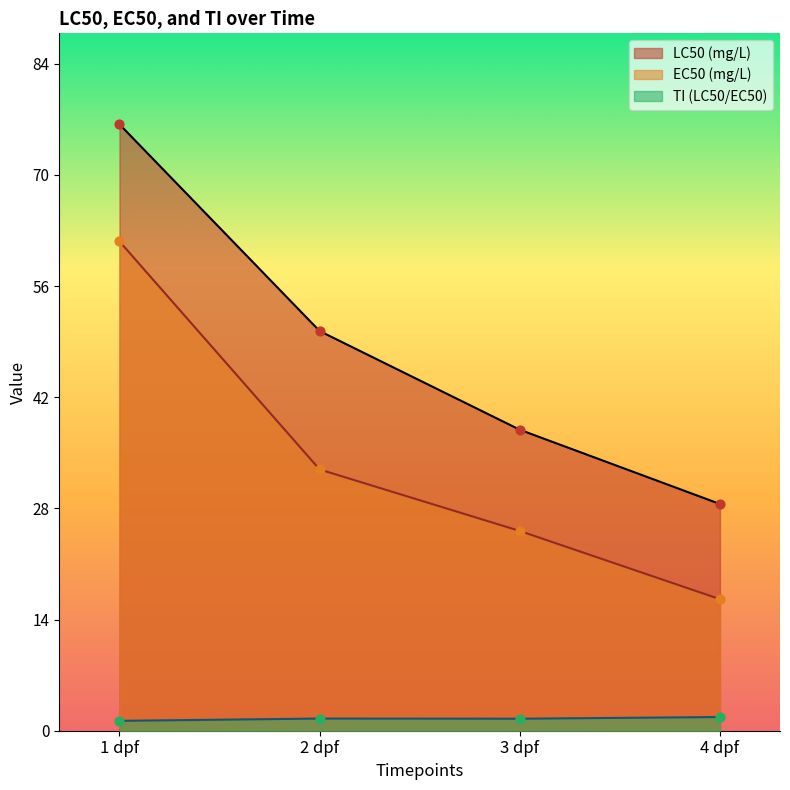

Is the value of TI (LC50/EC50) at 1 dpf greater than the value of EC50 (mg/L) at 1 dpf?

No